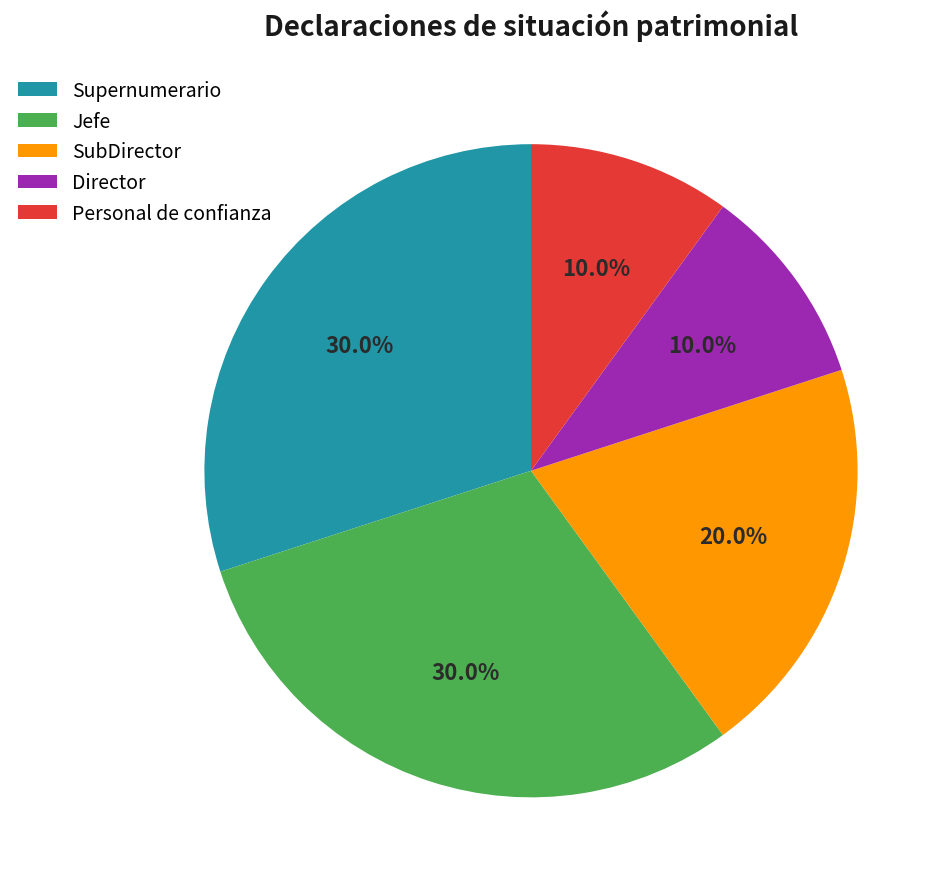

Approximately how many times larger is the value at SubDirector compared to Personal de confianza?

2.0